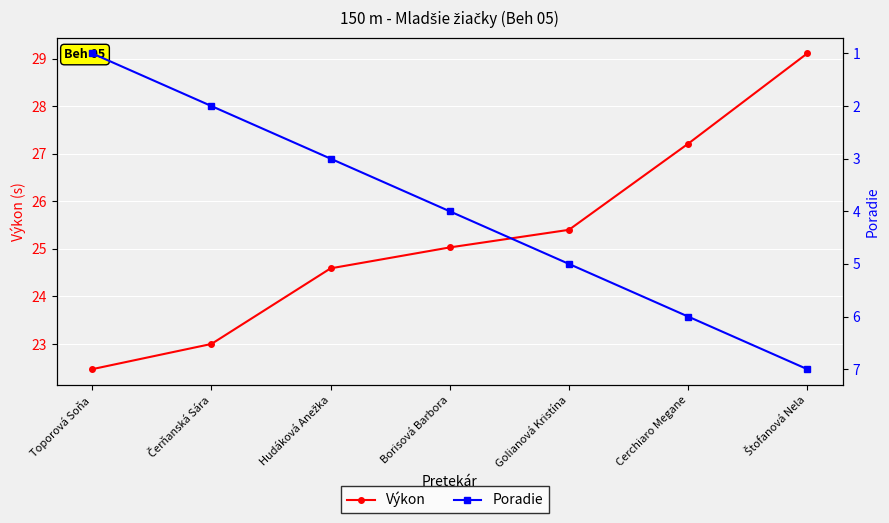

What is the difference between the highest and lowest values at Štofanová Nela?

22.1